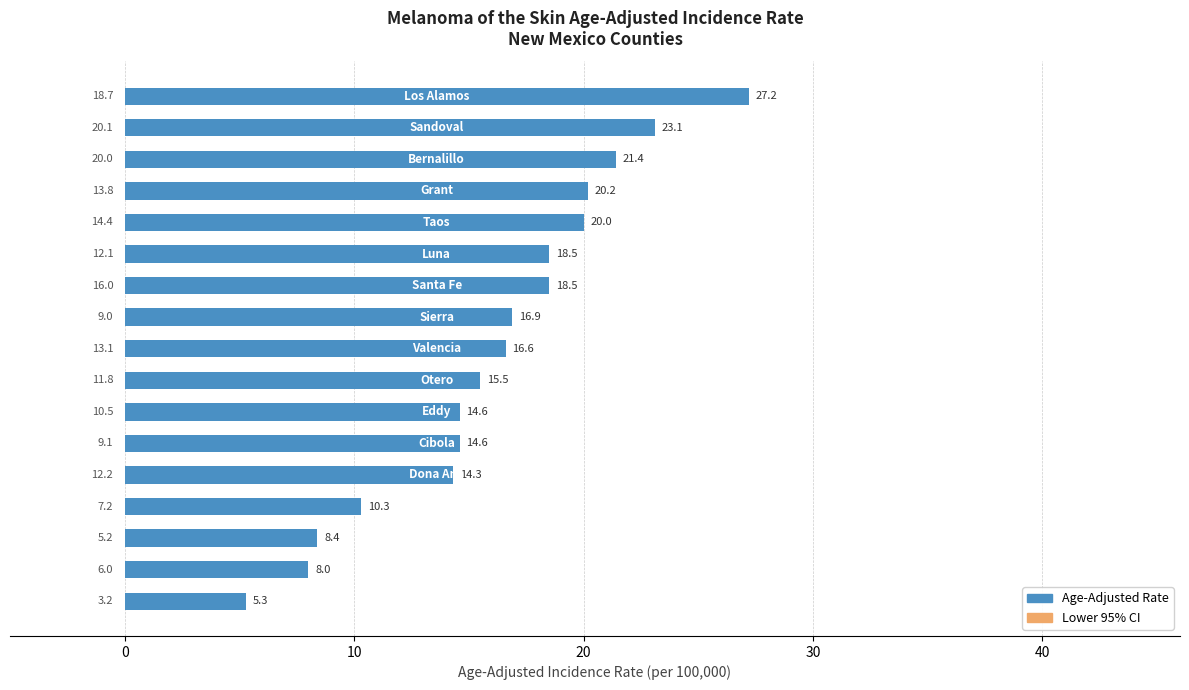

Reading left to right, extract all data points from this chart.

Age-Adjusted Rate: 27.2	23.1	21.4	20.2	20.0	18.5	18.5	16.9	16.6	15.5	14.6	14.6	14.3	10.3	8.4	8.0	5.3
Lower 95% CI: 18.7	20.1	20.0	13.8	14.4	12.1	16.0	9.0	13.1	11.8	10.5	9.1	12.2	7.2	5.2	6.0	3.2